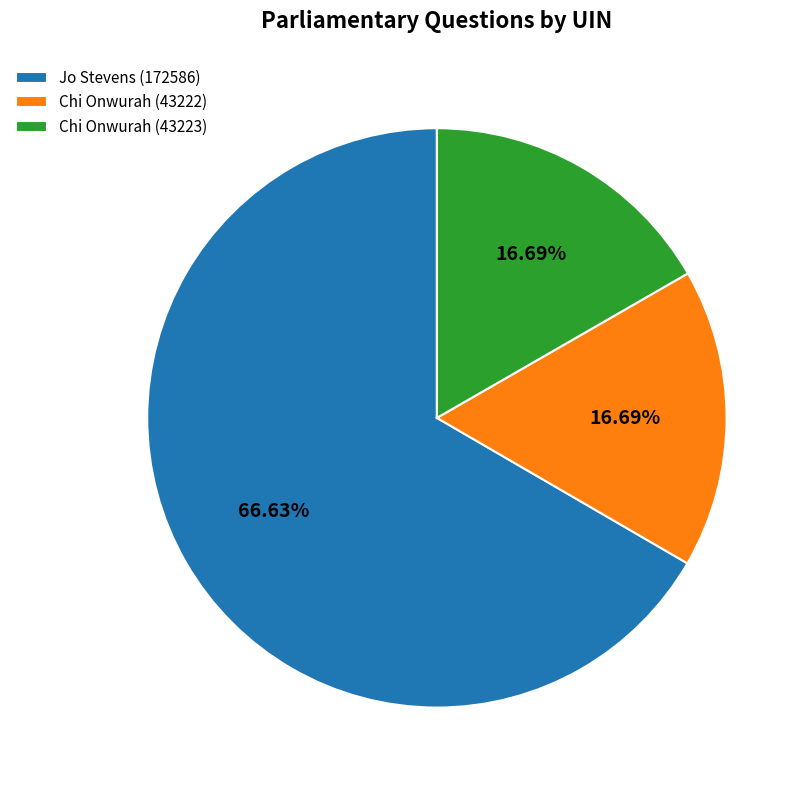

Which has a higher value, Jo Stevens (172586) or Chi Onwurah (43222)?

Jo Stevens (172586)